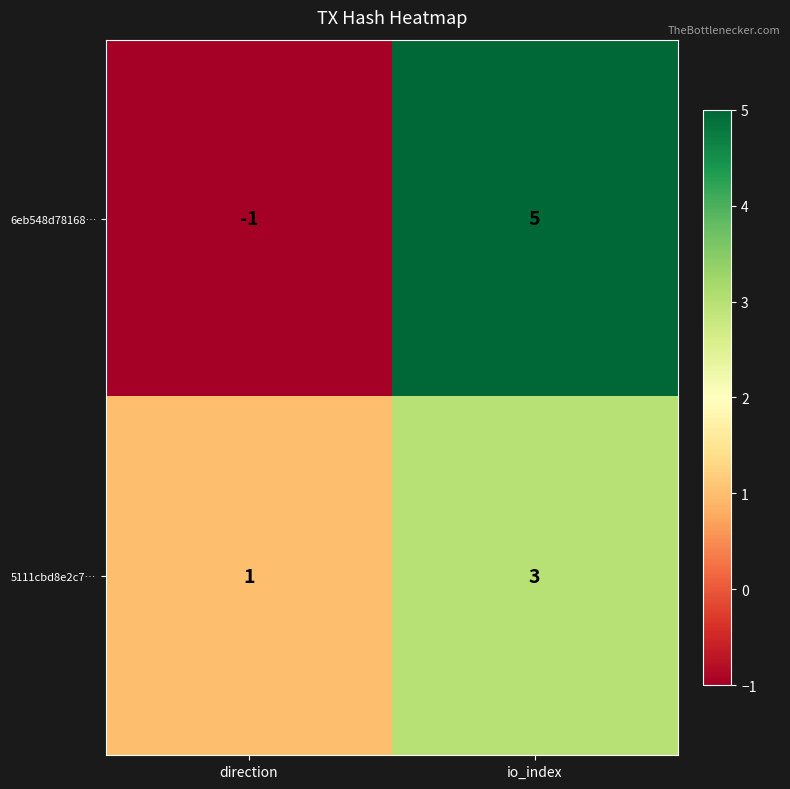

How many values in the 6eb548d78168… series are below 5?

1